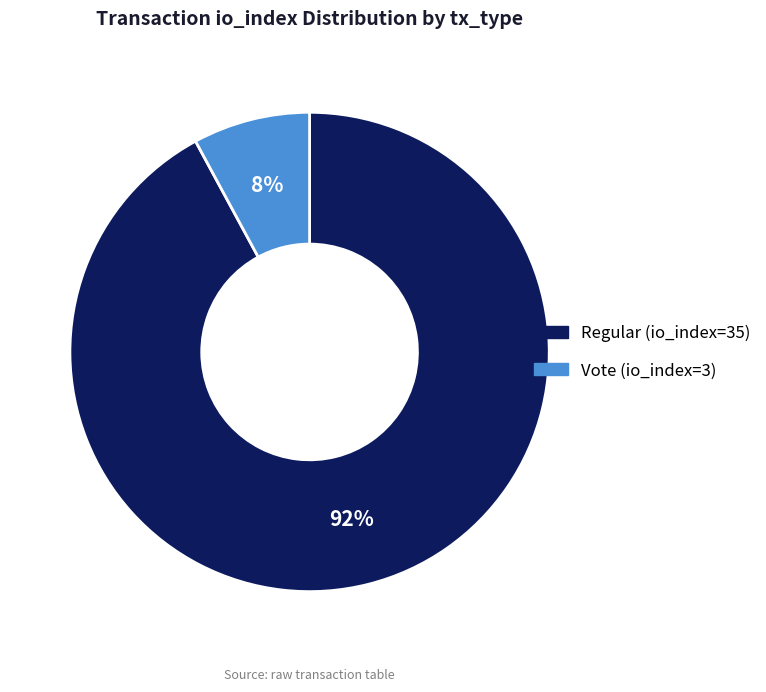

To the nearest percent, what portion does Regular (io_index=35) represent?

92%